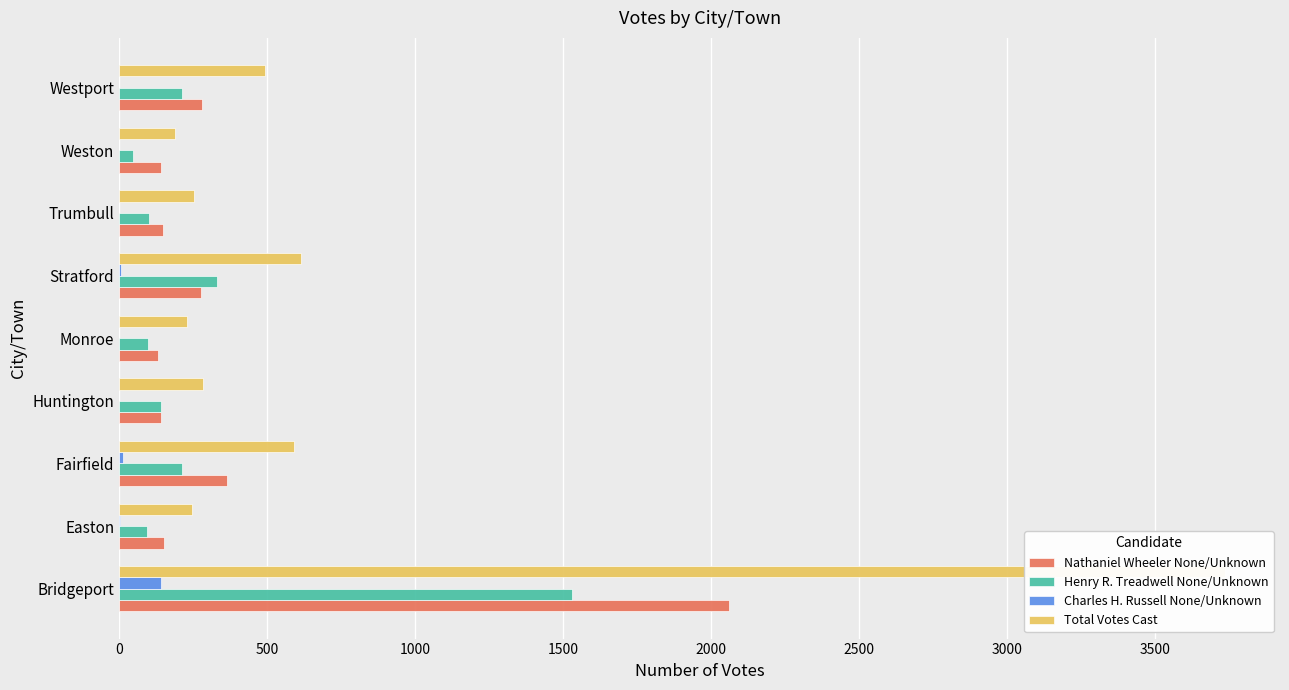

How many bars are there in total?

36